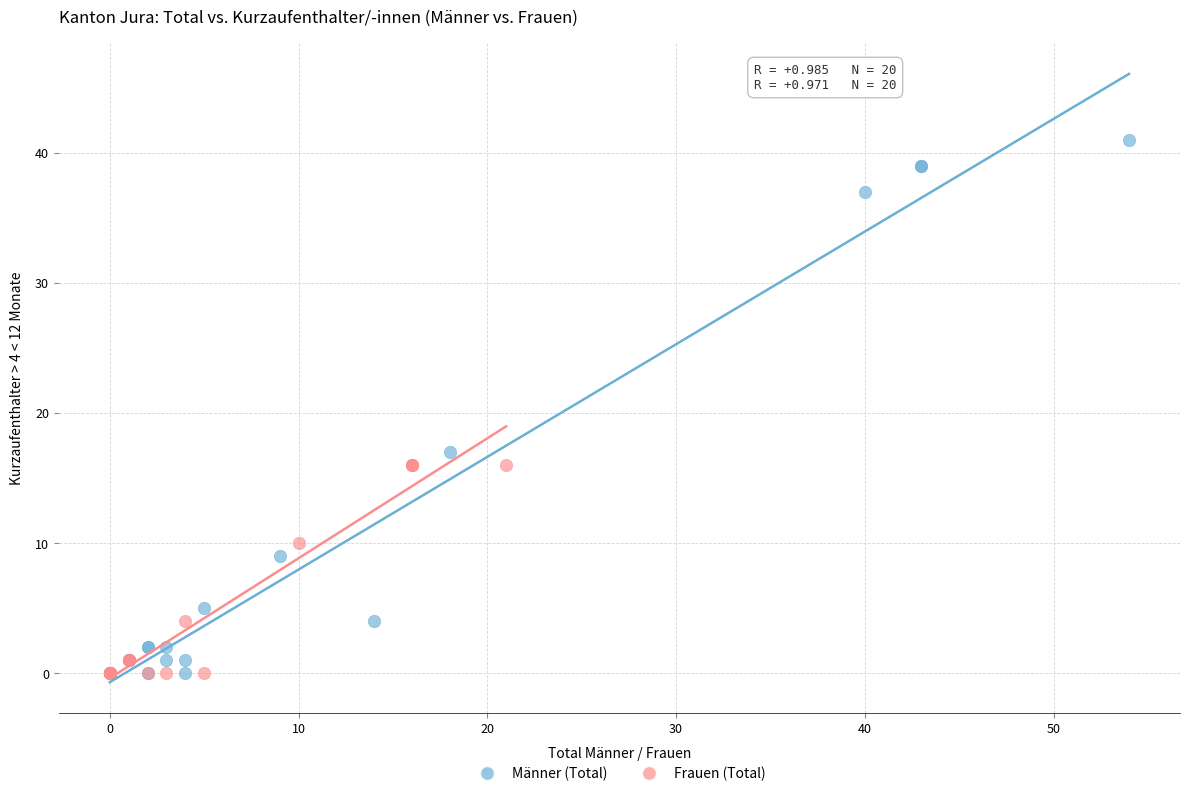

Which series reaches the maximum Y coordinate?

Männer (Total)